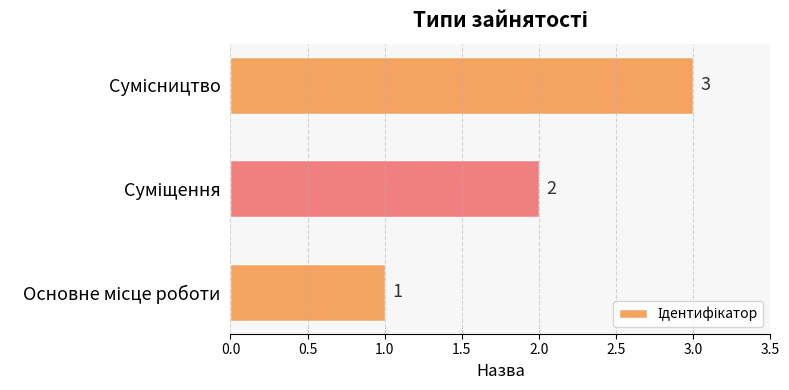

How many data points are less than 2?

1